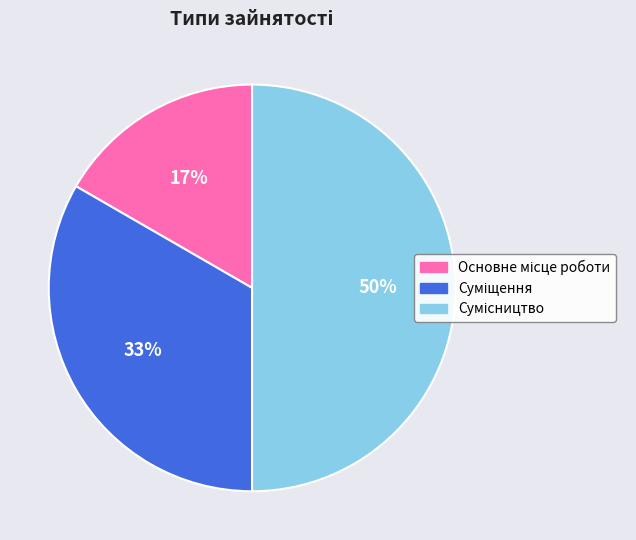

To the nearest percent, what is the difference between the largest and smallest slice percentages?

33%